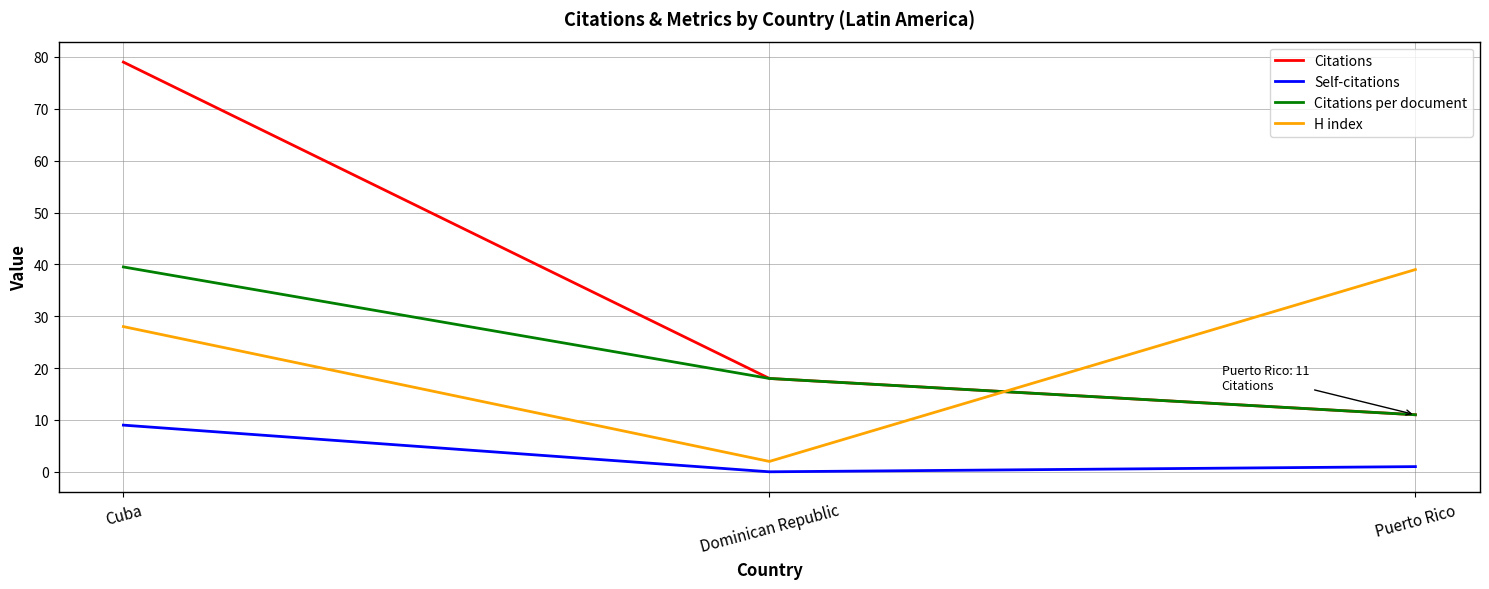

What is the highest value of the Self-citations series?

9.0